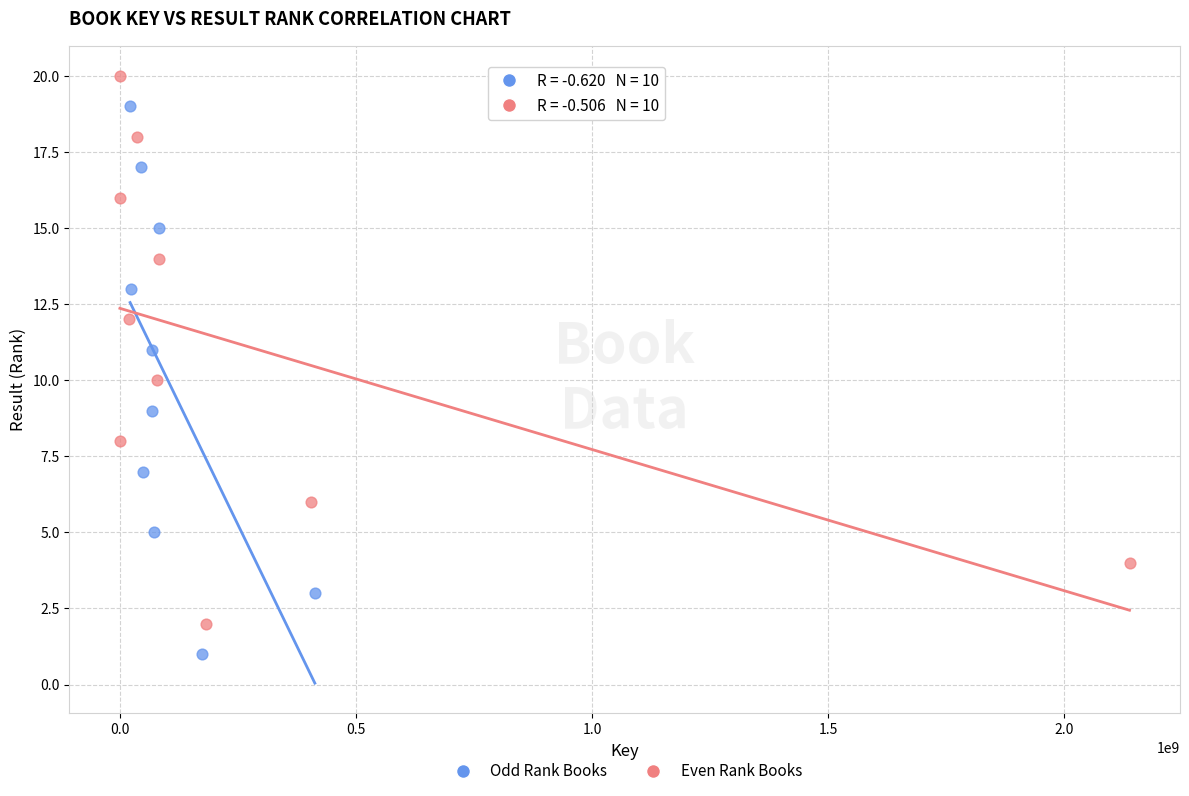

Which series reaches the maximum Y coordinate?

Even Rank Books